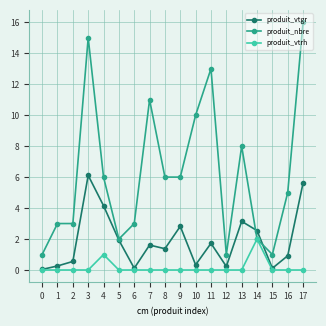

Rank the series by their average value, from lowest to highest.

produit_vtrh, produit_vtgr, produit_nbre